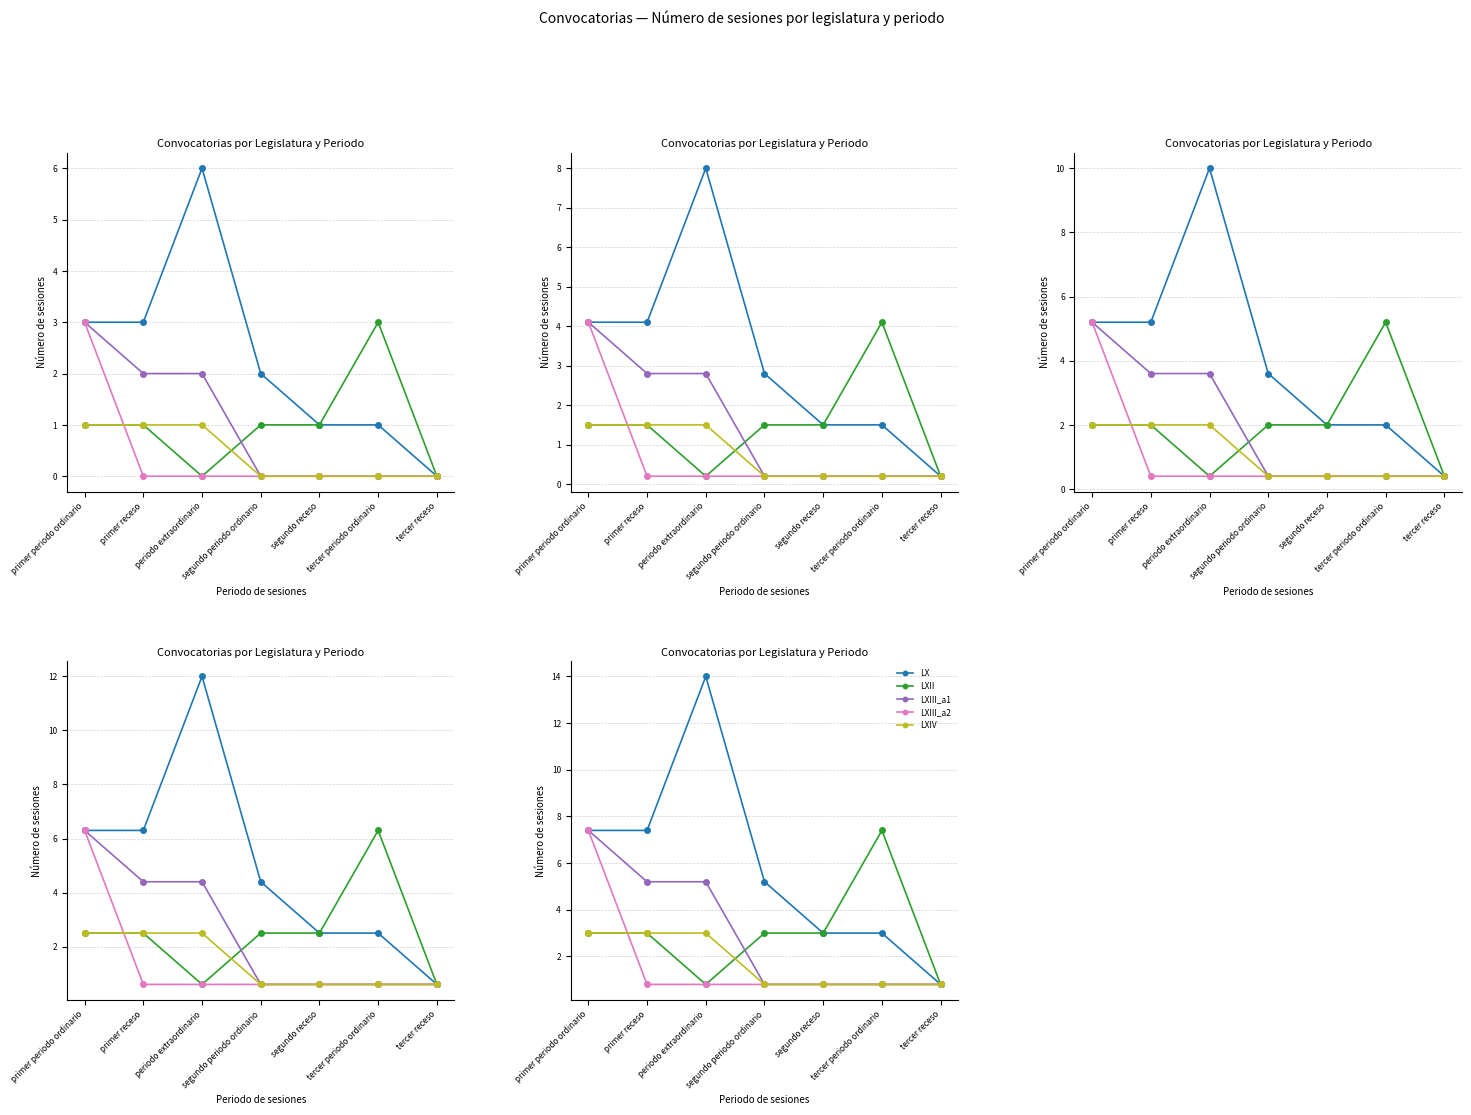

List the series in order of their peak value, highest first.

LX, LXII, LXIII_a1, LXIII_a2, LXIV